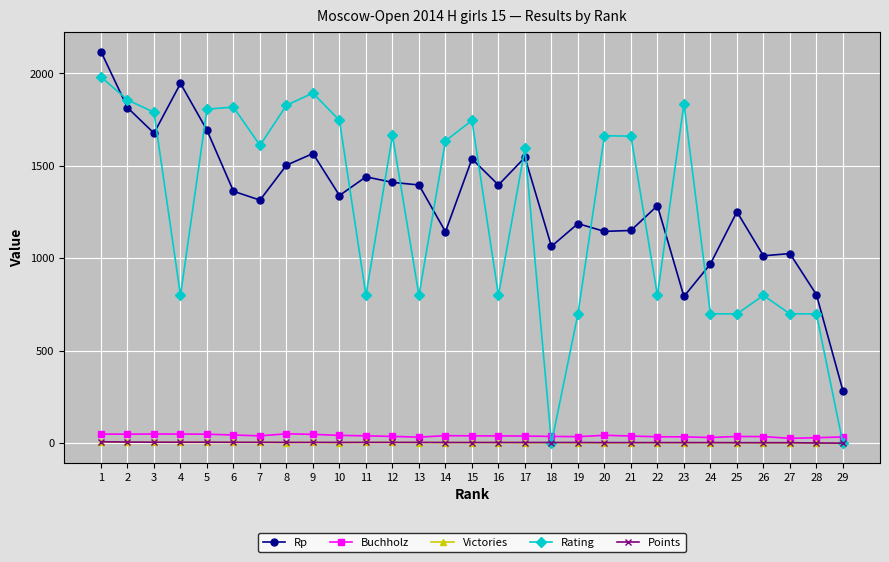

What is the greatest value displayed?

2118.0